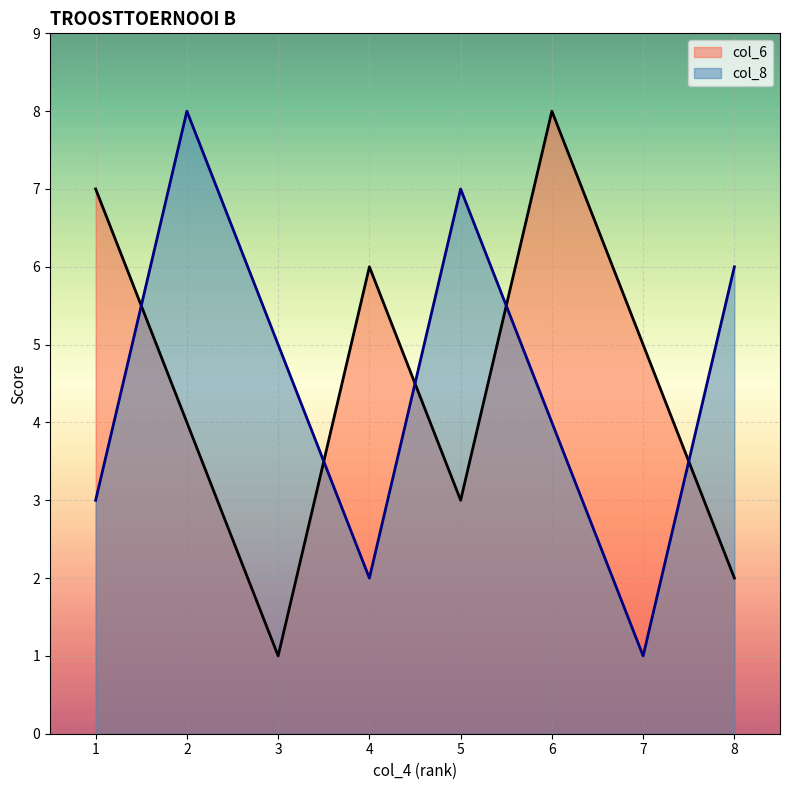

What is the spread (max minus min) of values at 2?

4